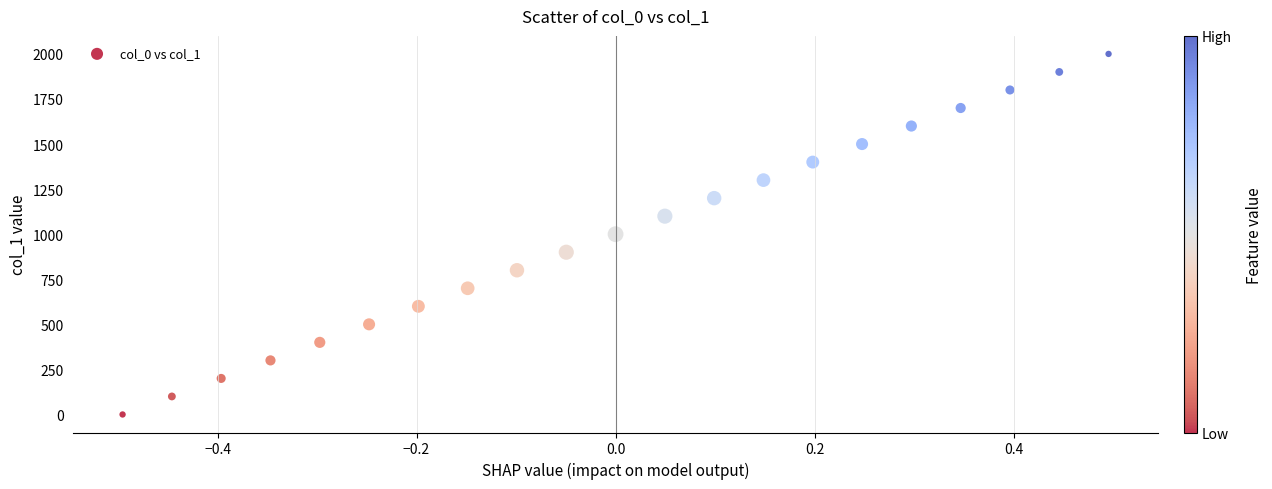

What is the range of Y values (max minus min)?

2000